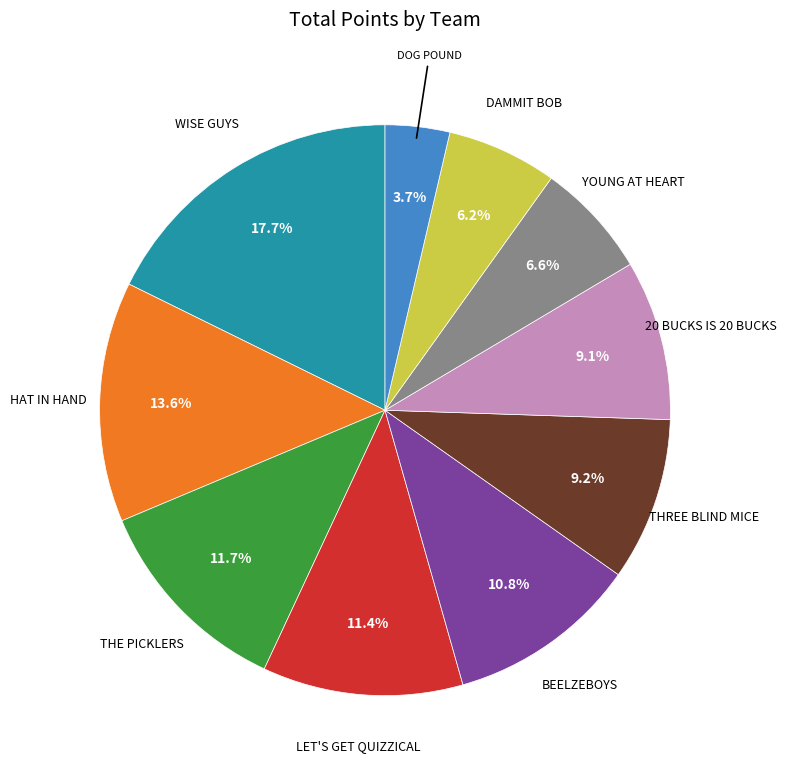

Is there any slice that represents more than half of the pie?

No